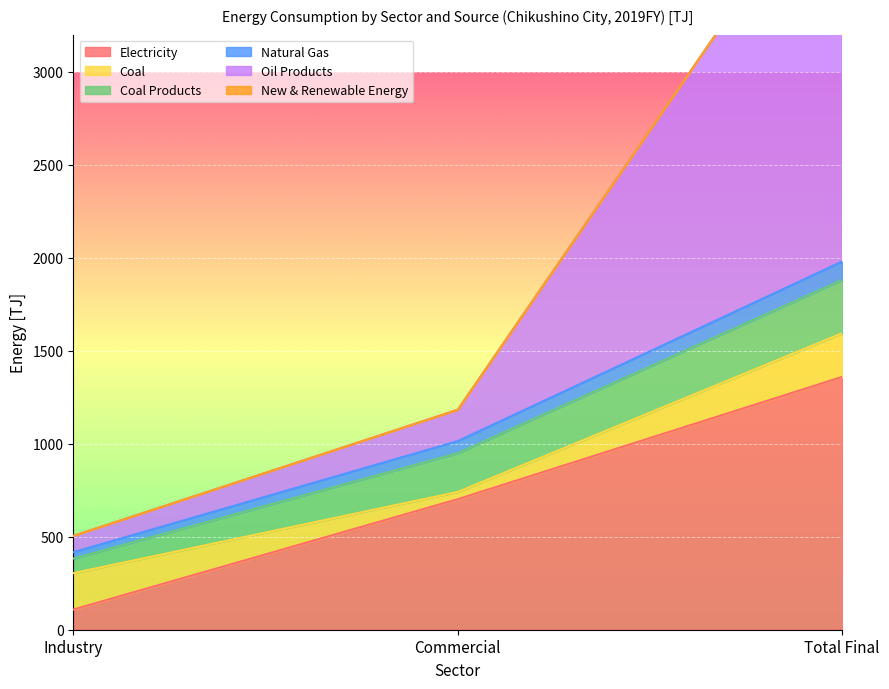

What is the value of the Oil Products point at the 3rd from the left?

4190.4